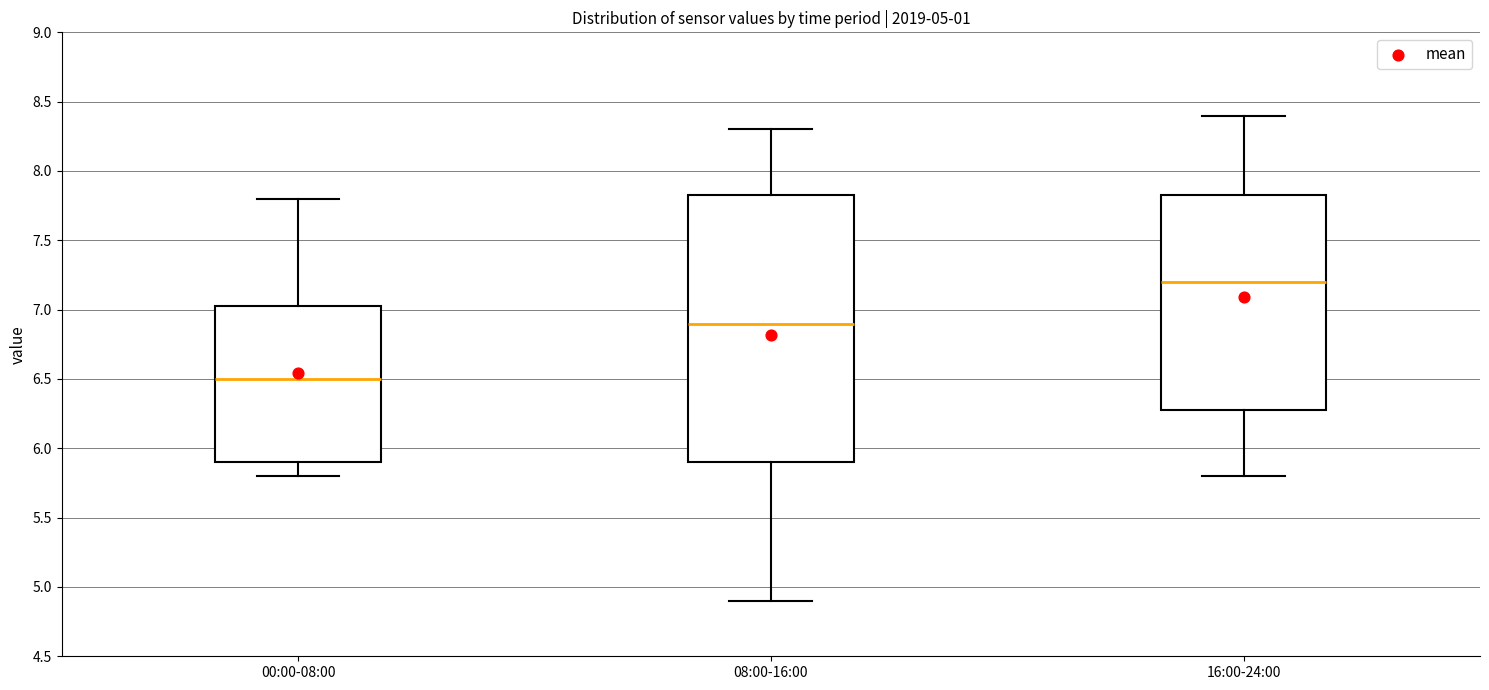

Comparing the boxes themselves (not the whiskers), which one is the tallest?

08:00-16:00